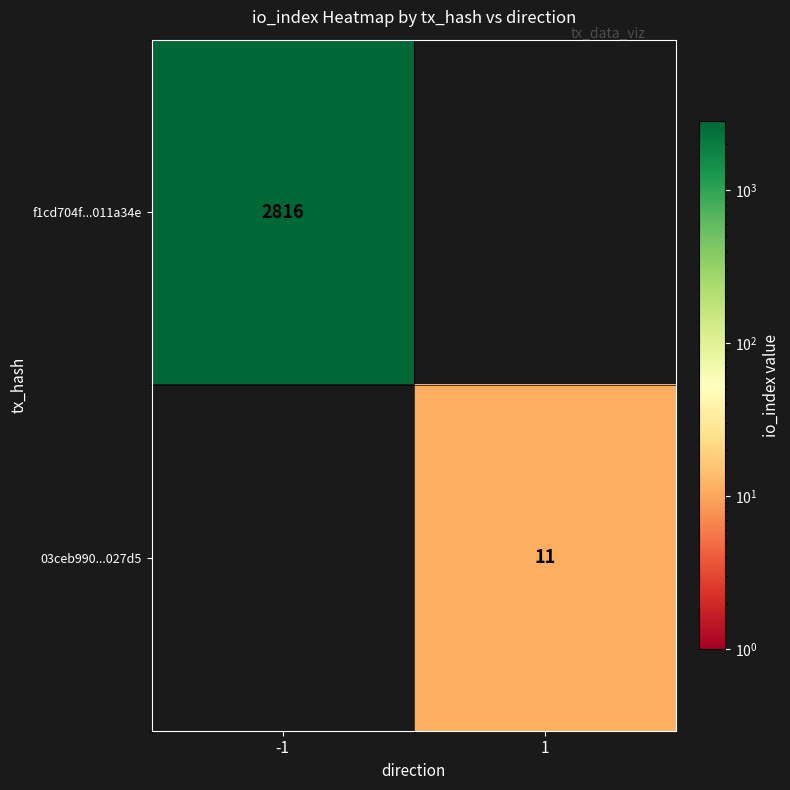

True or false: 03ceb990...027d5 has a value of 11 at 1.

True